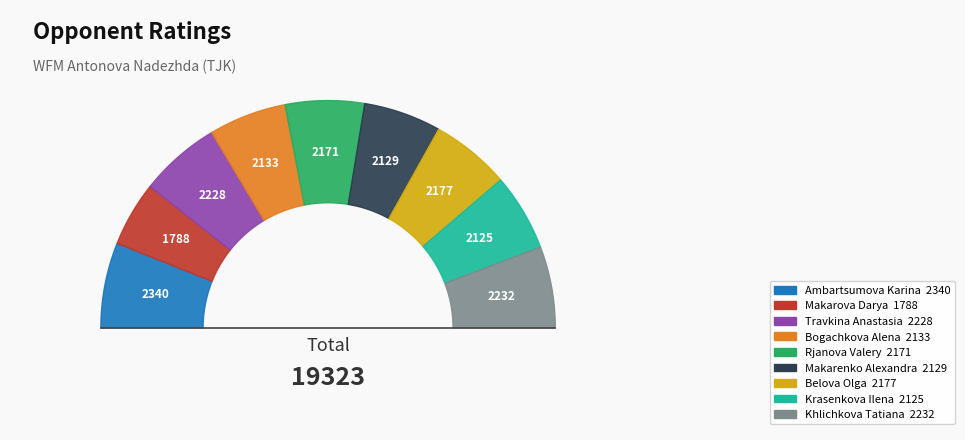

What is the change in value from Travkina Anastasia to Bogachkova Alena?

-95